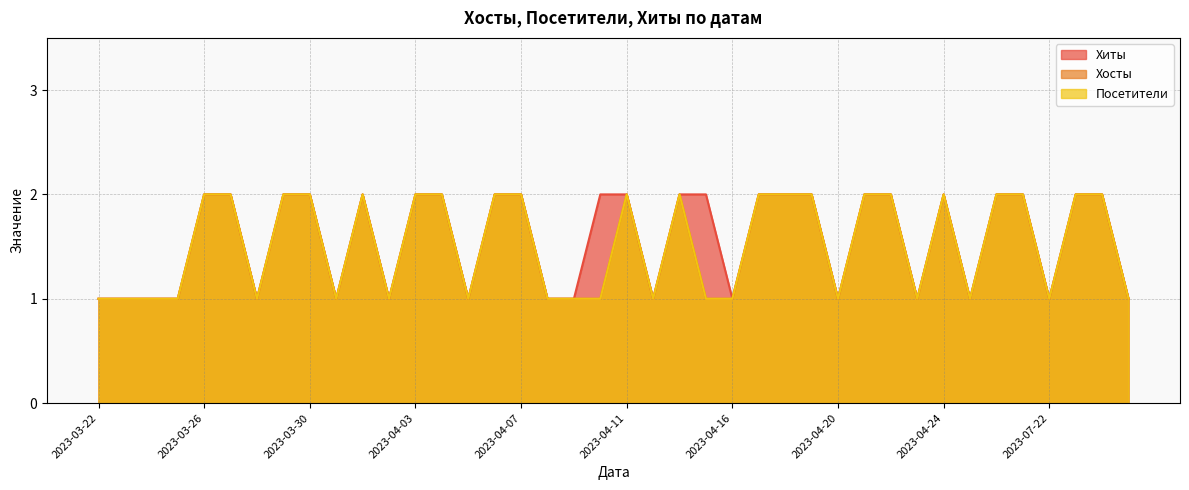

Rank the categories by Хиты value from highest to lowest.

2023-03-26, 2023-03-27, 2023-03-29, 2023-03-30, 2023-04-01, 2023-04-03, 2023-04-04, 2023-04-06, 2023-04-07, 2023-04-10, 2023-04-11, 2023-04-14, 2023-04-15, 2023-04-17, 2023-04-18, 2023-04-19, 2023-04-21, 2023-04-22, 2023-04-24, 2023-04-26, 2023-04-27, 2024-01-16, 2024-01-31, 2023-03-22, 2023-03-23, 2023-03-24, 2023-03-25, 2023-03-28, 2023-03-31, 2023-04-02, 2023-04-05, 2023-04-08, 2023-04-09, 2023-04-13, 2023-04-16, 2023-04-20, 2023-04-23, 2023-04-25, 2023-07-22, 2024-03-21